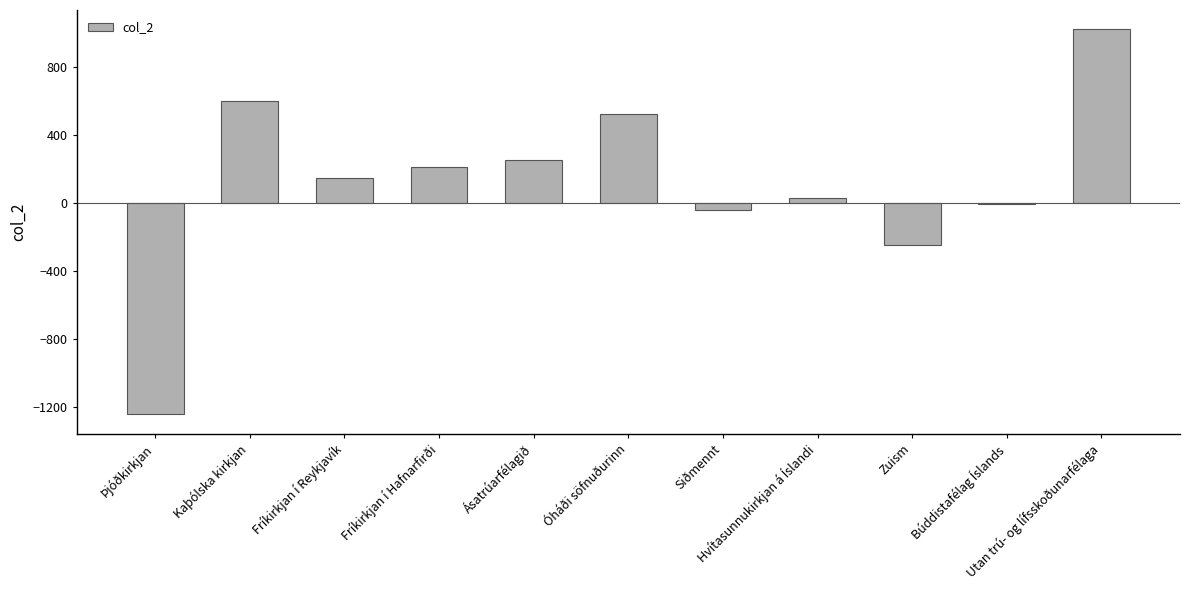

Are the bars horizontal?

No